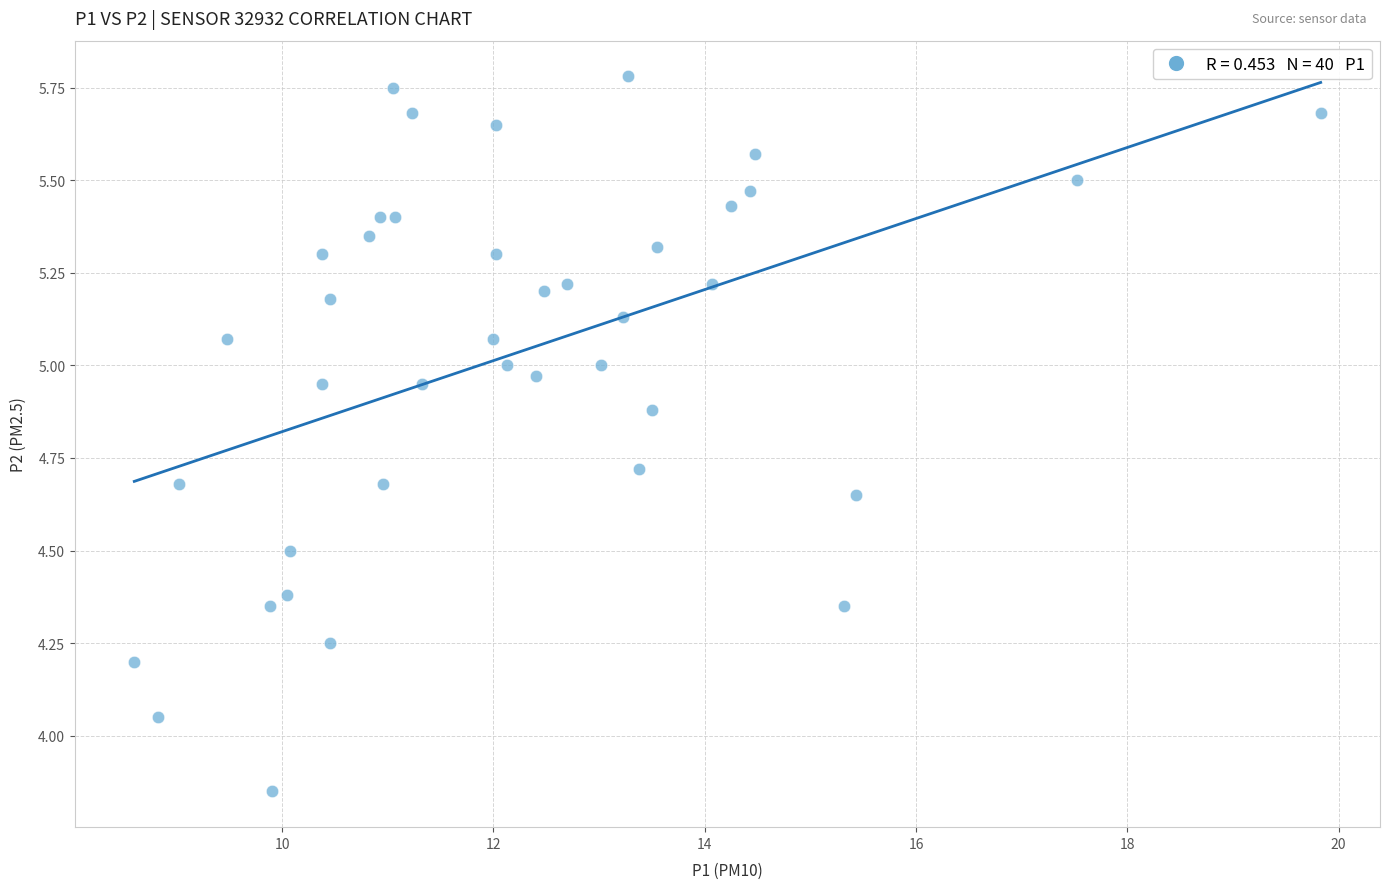

What is the range of Y values (max minus min)?

1.9